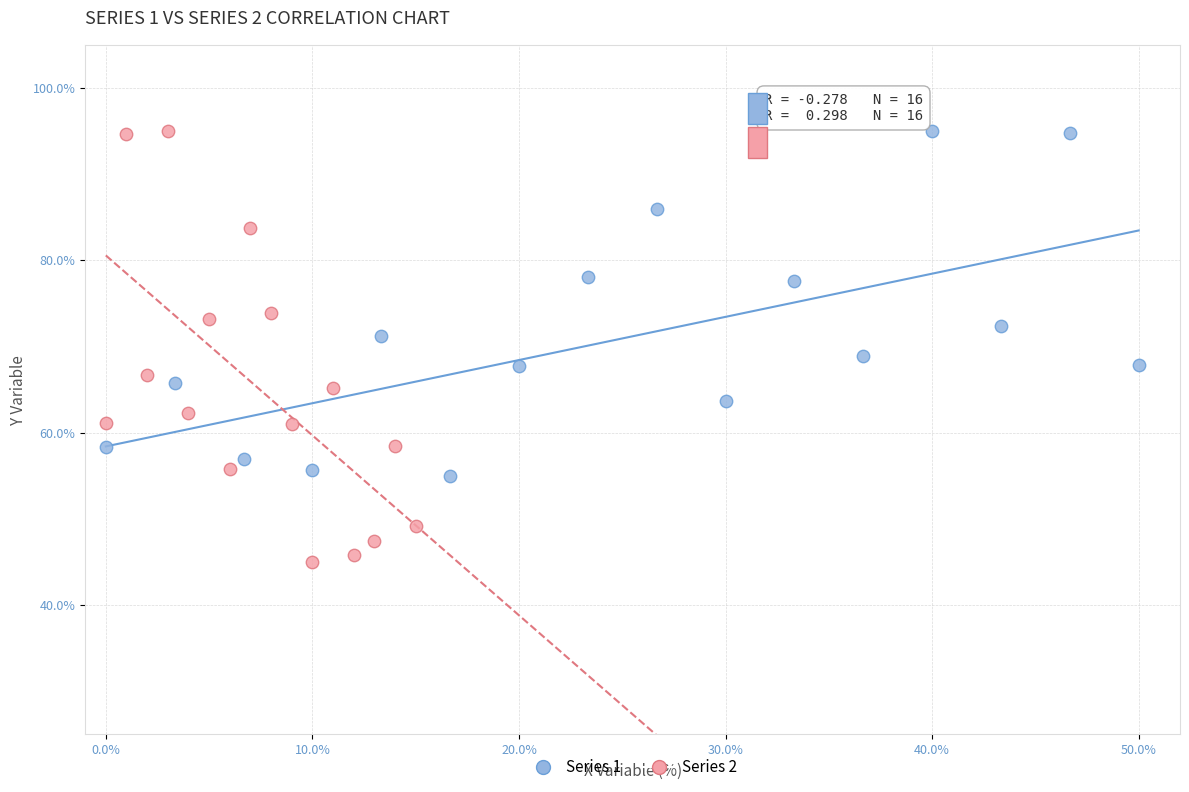

What are all the series names shown in the legend?

Series 1, Series 2